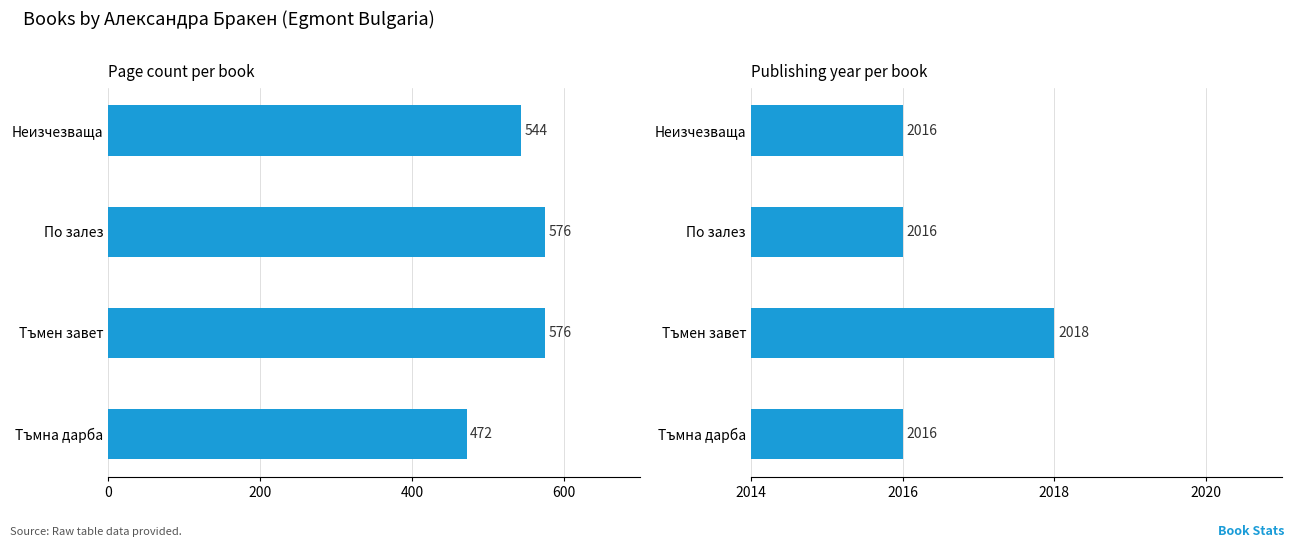

True or false: Page Count has a value of 1027 at По залез.

False